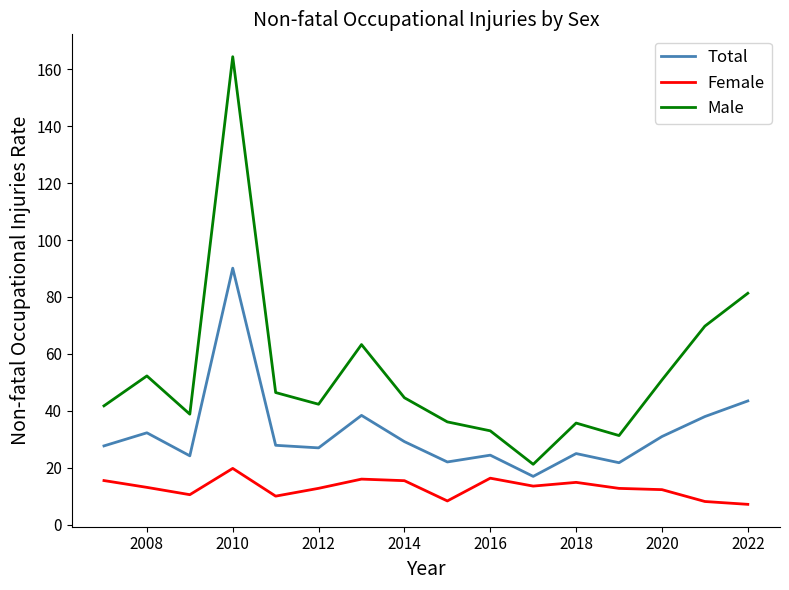

Which series has the largest range (max minus min)?

Male